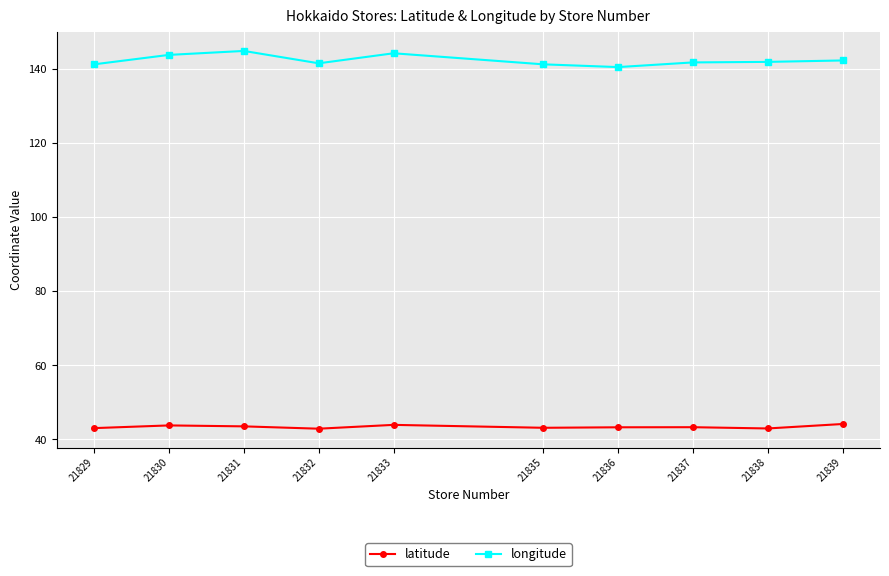

What is the difference between the highest and lowest values at 21836?

97.3